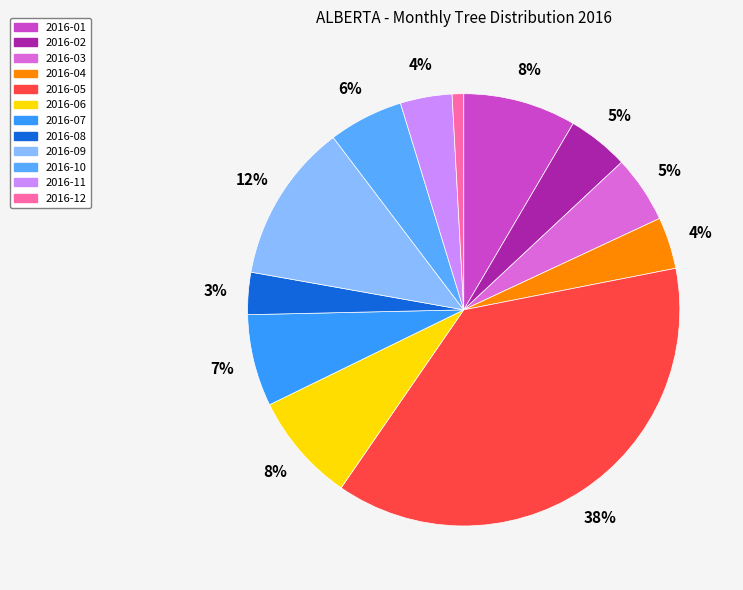

Is it true that 2016-11 is 12% of the pie?

False